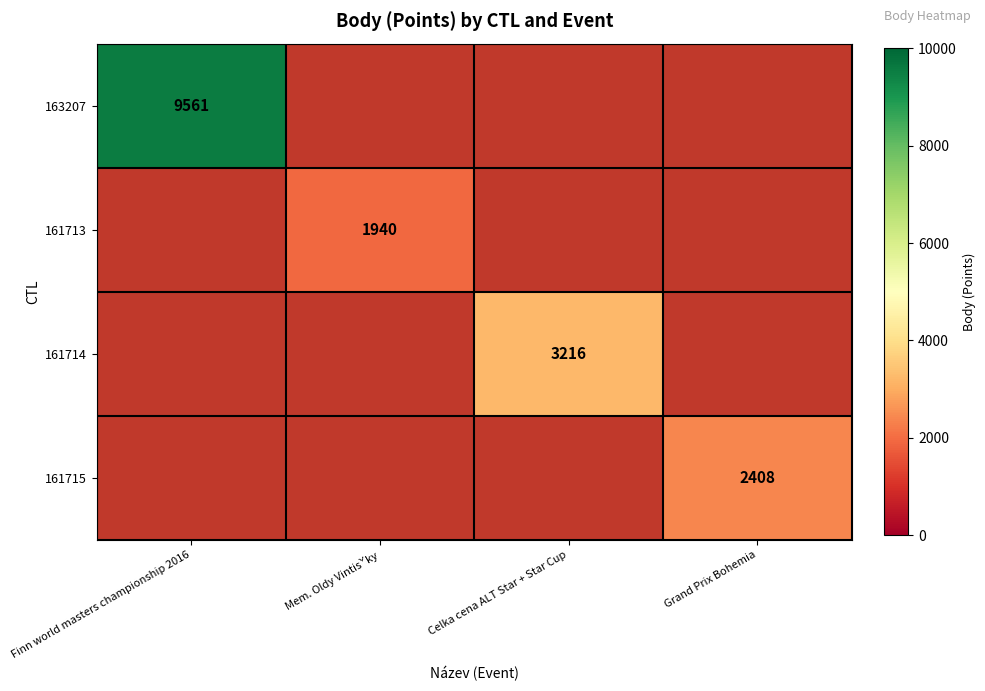

At how many categories does at least one series exceed 8150?

1